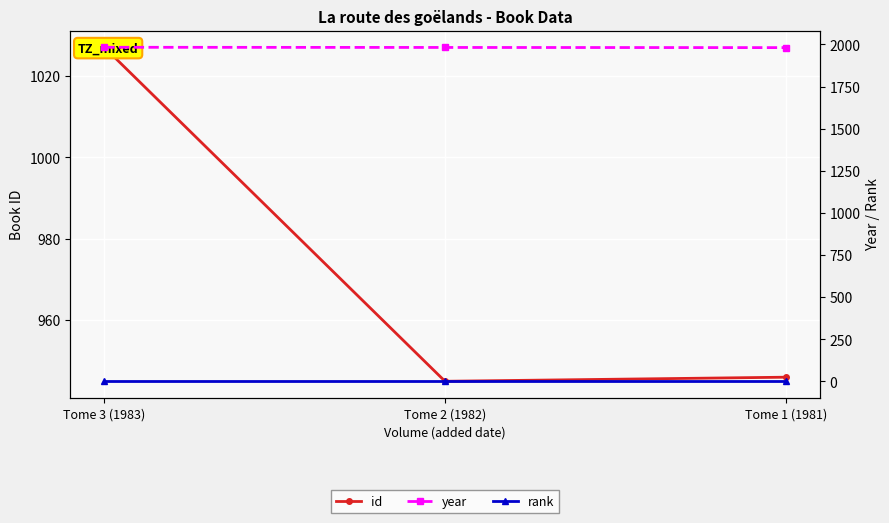

What position from the right is Tome 3 (1983)?

3